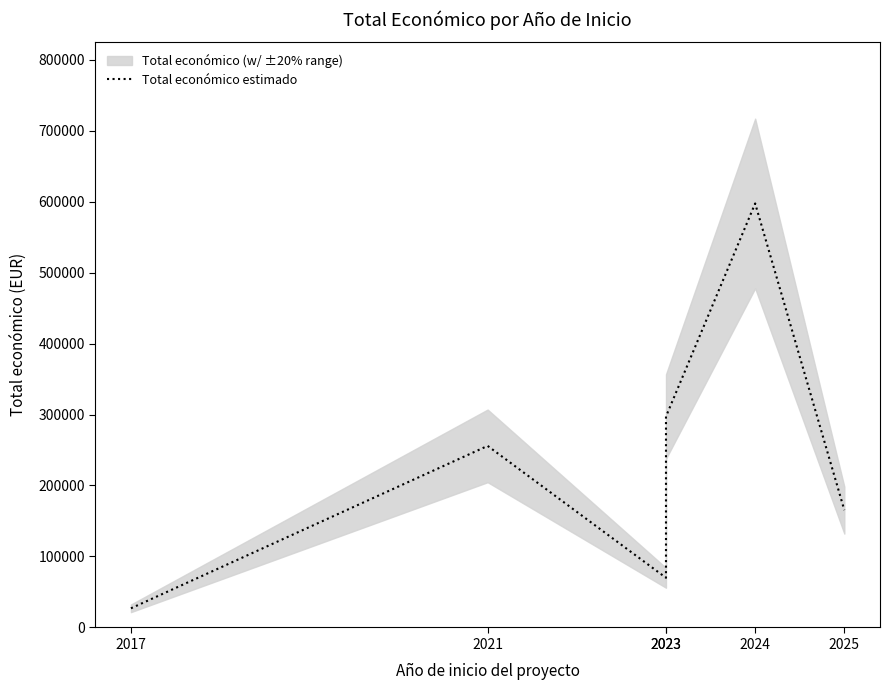

How many interior local valleys (lower than both neighbors) does the data have?

1